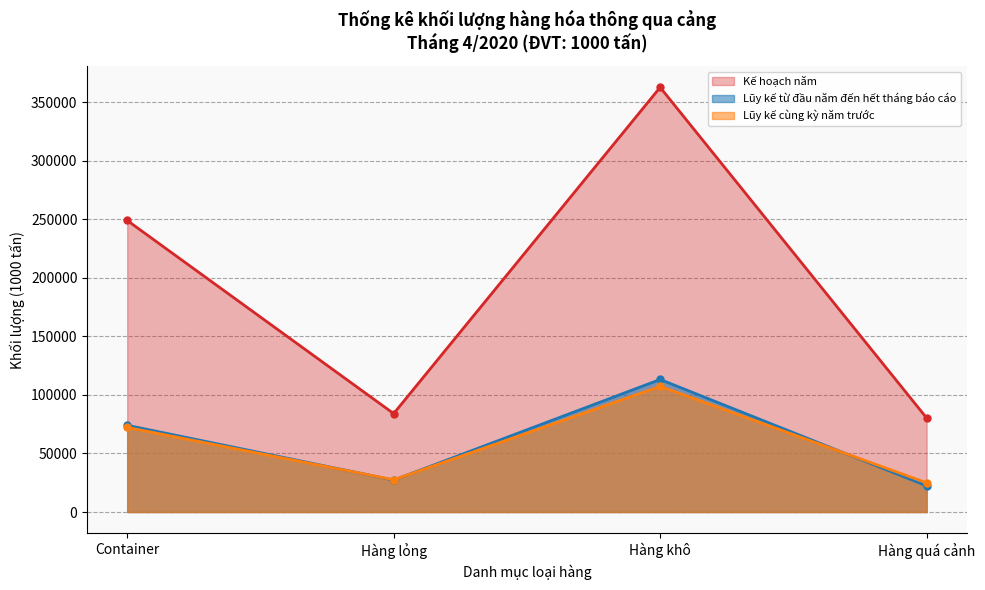

The value of Lũy kế từ đầu năm đến hết tháng báo cáo at Hàng khô is 170683. True or false?

False